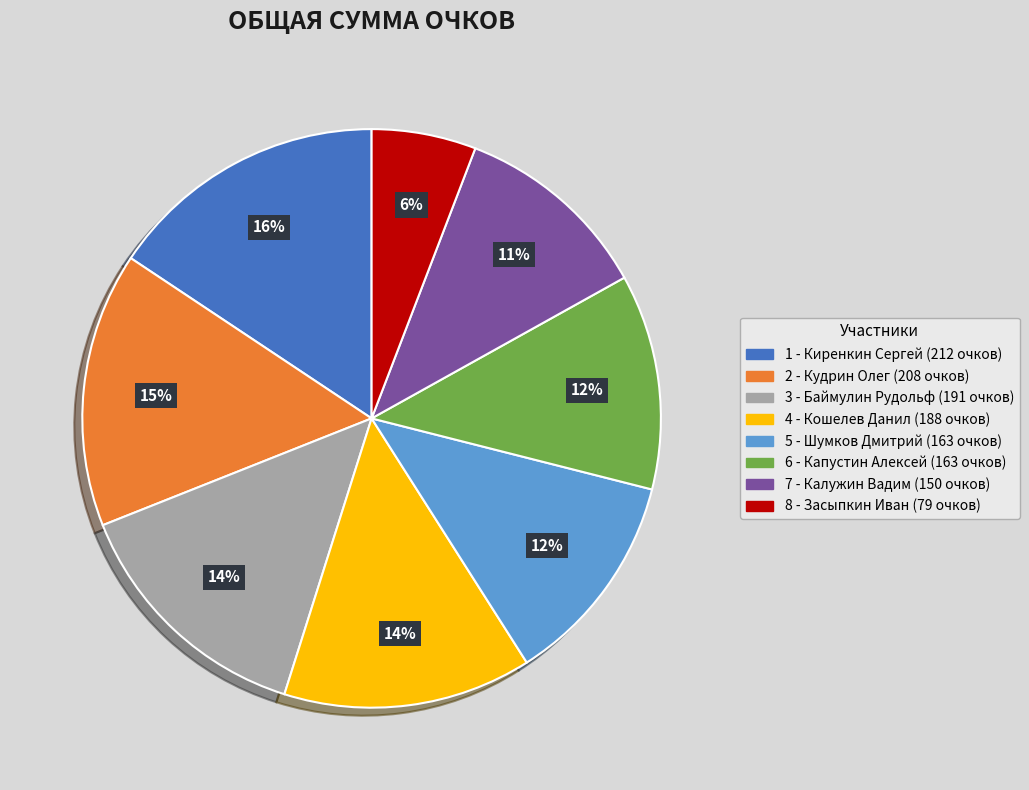

Count the number of slices in the pie.

8